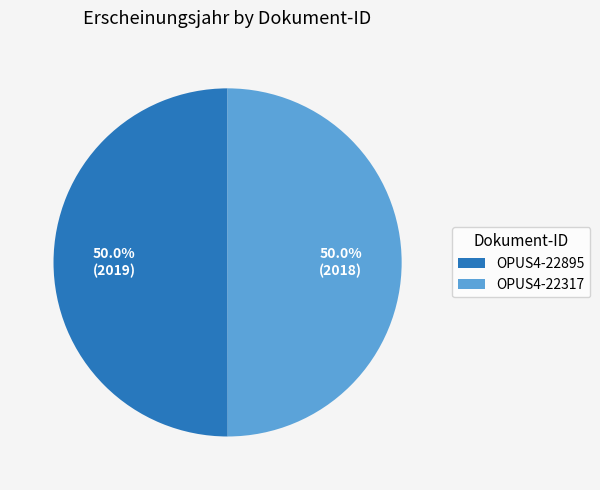

Approximately how many times larger is the value at OPUS4-22895 compared to OPUS4-22317?

1.0